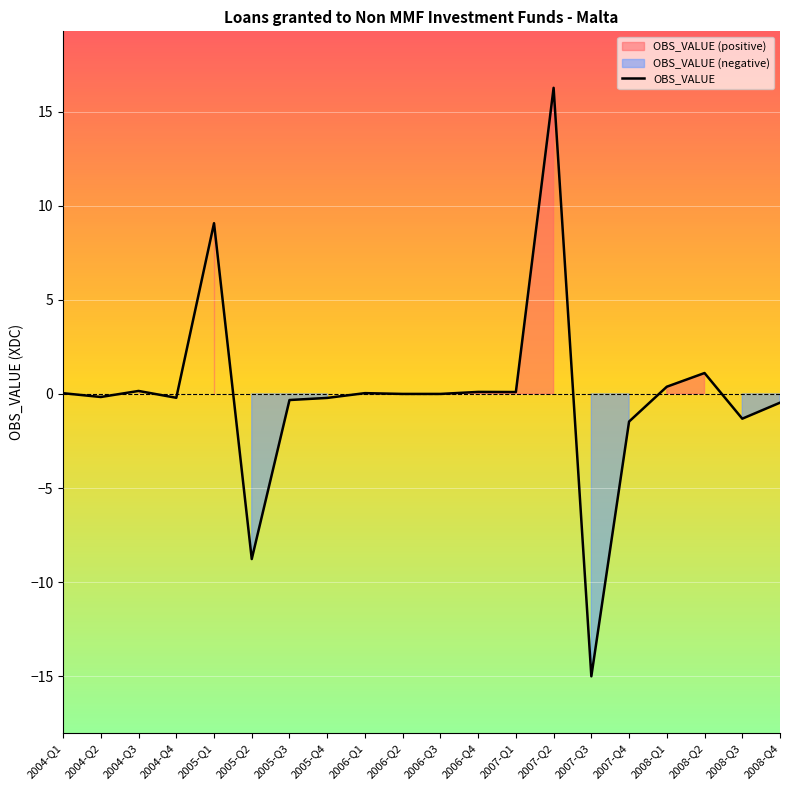

List the labels in order of value, largest first.

2007-Q2, 2005-Q1, 2008-Q2, 2008-Q1, 2004-Q3, 2006-Q4, 2007-Q1, 2006-Q1, 2004-Q1, 2006-Q2, 2006-Q3, 2004-Q2, 2004-Q4, 2005-Q4, 2005-Q3, 2008-Q4, 2008-Q3, 2007-Q4, 2005-Q2, 2007-Q3